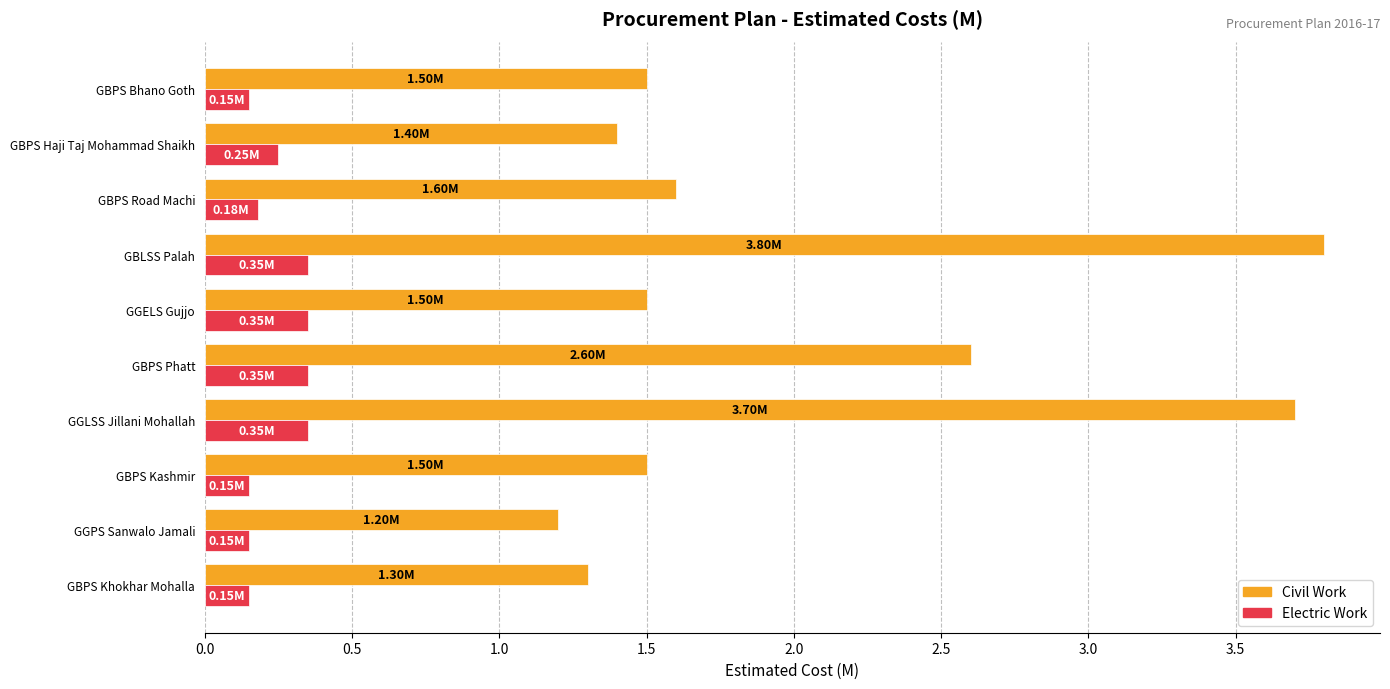

What is the total value across all series at GGELS Gujjo?

1.9